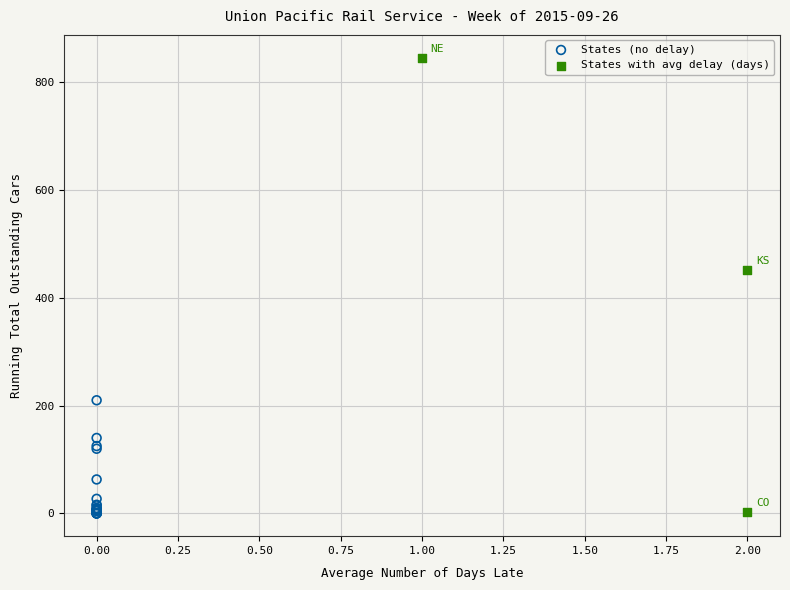

Which series contains the highest Y value?

States with avg delay (days)